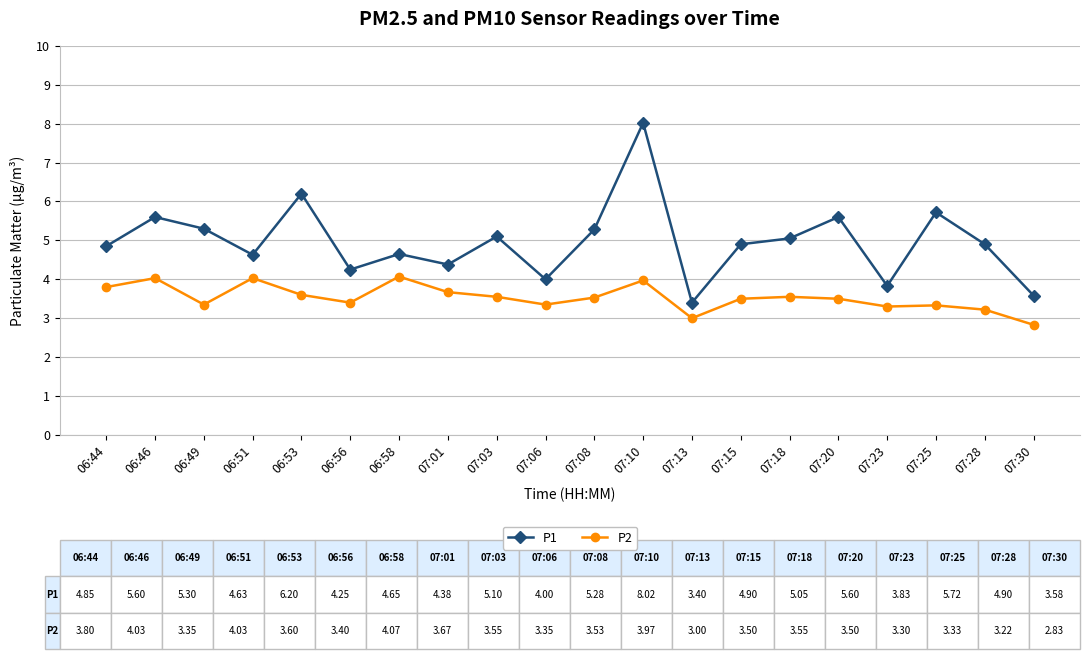

What is the greatest value displayed?

8.0